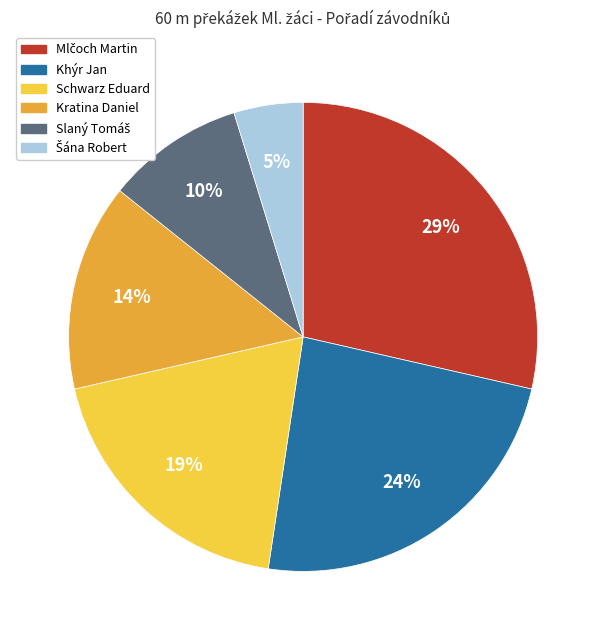

Does any single category account for the majority?

No